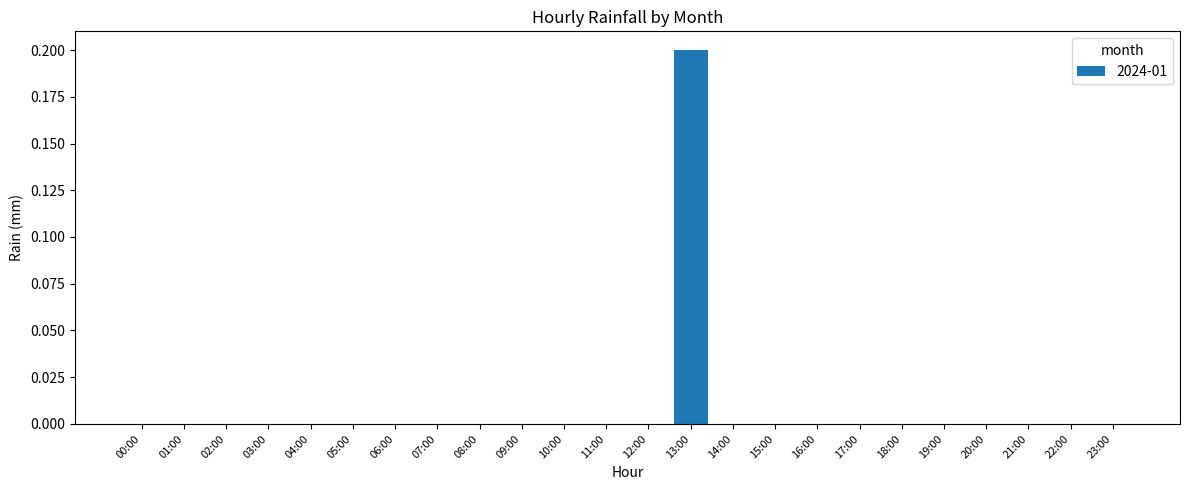

Reading right to left, what are all the values shown in this chart?

23:00=0.0	22:00=0.0	21:00=0.0	20:00=0.0	19:00=0.0	18:00=0.0	17:00=0.0	16:00=0.0	15:00=0.0	14:00=0.0	13:00=0.2	12:00=0.0	11:00=0.0	10:00=0.0	09:00=0.0	08:00=0.0	07:00=0.0	06:00=0.0	05:00=0.0	04:00=0.0	03:00=0.0	02:00=0.0	01:00=0.0	00:00=0.0